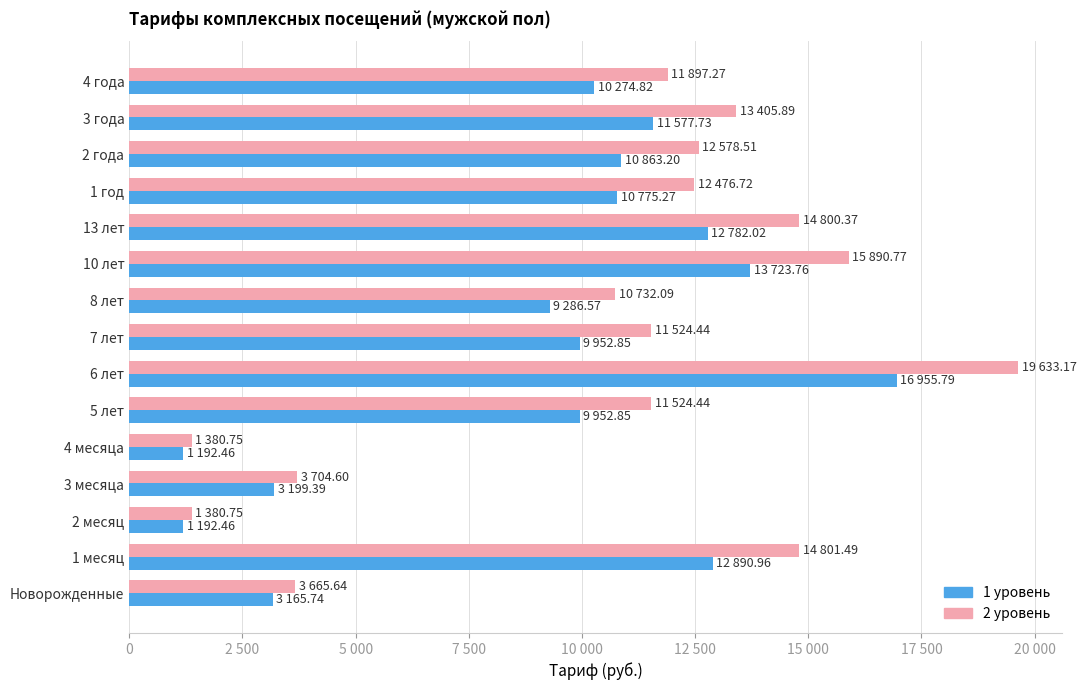

What is the difference between the maximum and second lowest values in the 2 уровень series?

18252.4